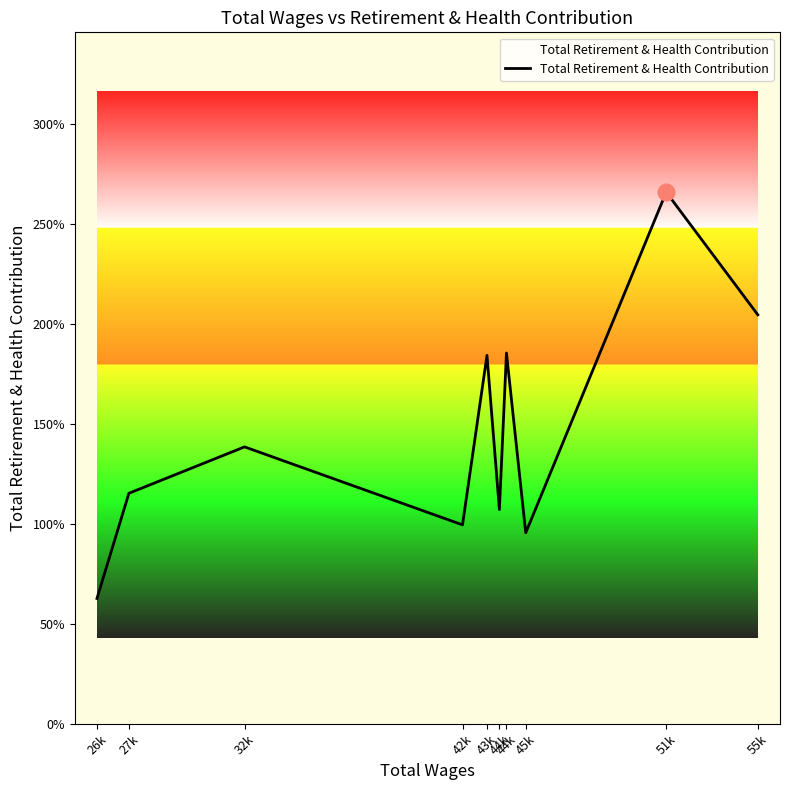

How many points are lower than both their immediate neighbors (excluding endpoints)?

3